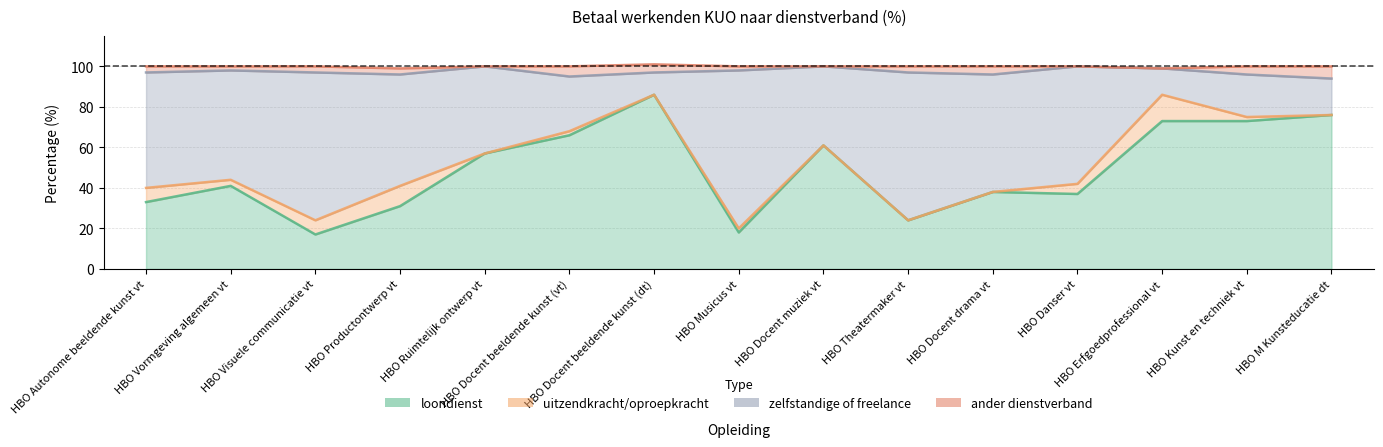

Which category has the lowest value across all series?

HBO Visuele communicatie vt